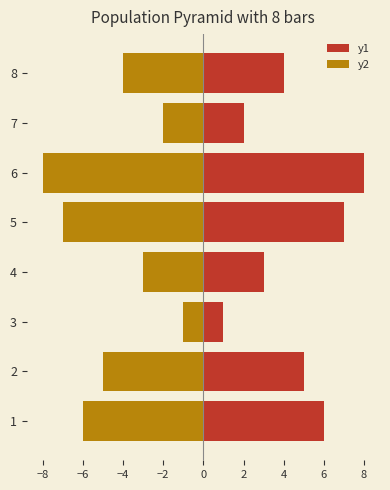

Count the number of data series in this chart.

2